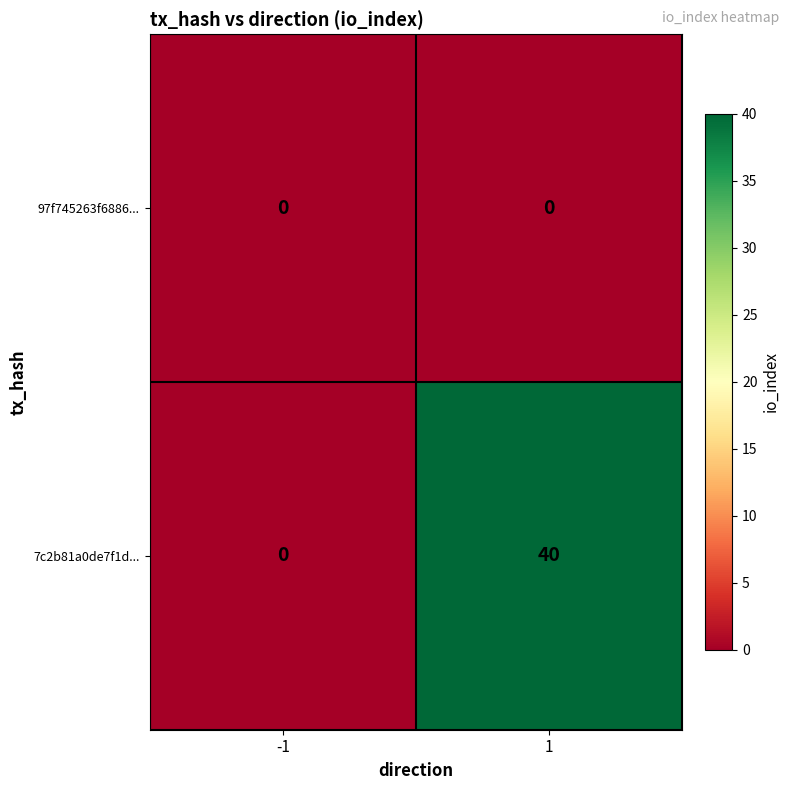

Is it true that 7c2b81a0de7f1d... equals 0 at -1?

True